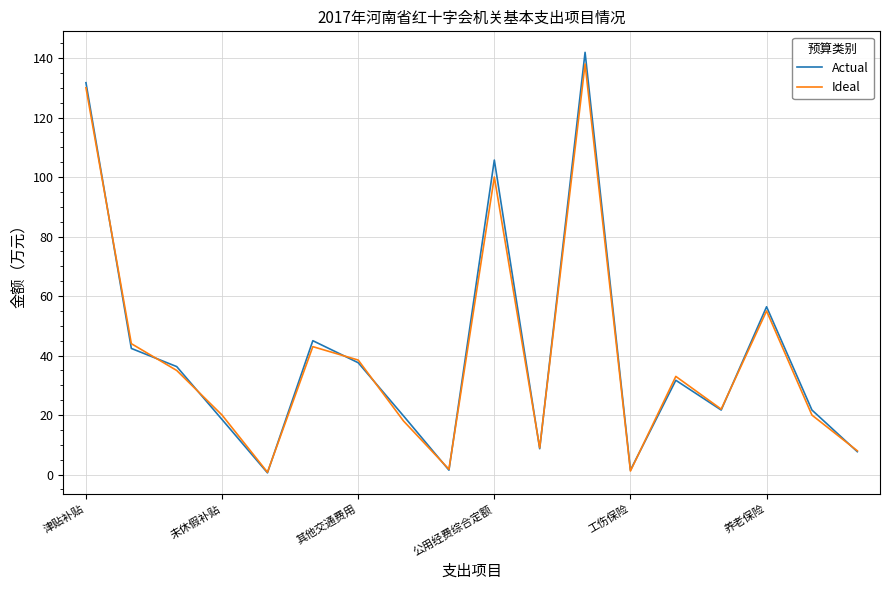

How many lines are shown in the chart?

2